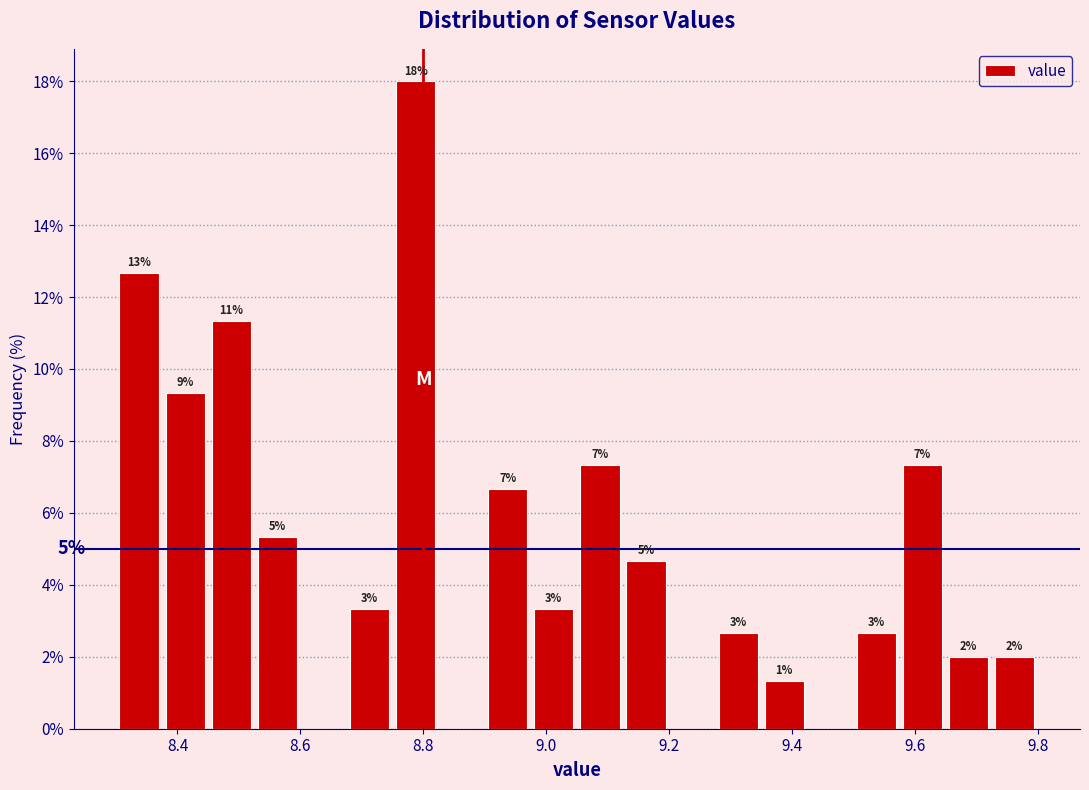

Around what value on the x-axis is the tallest bar? Give the approximate position of its centre, as read against the axis.

8.78